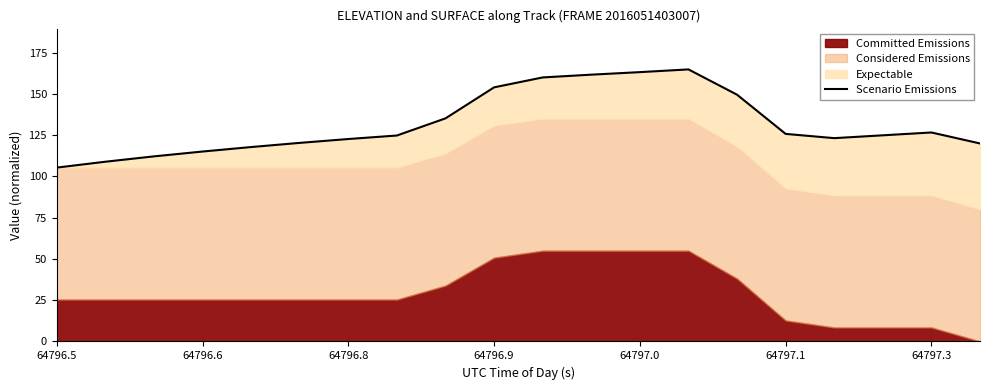

Which category has the lowest value across all series?

64796.5